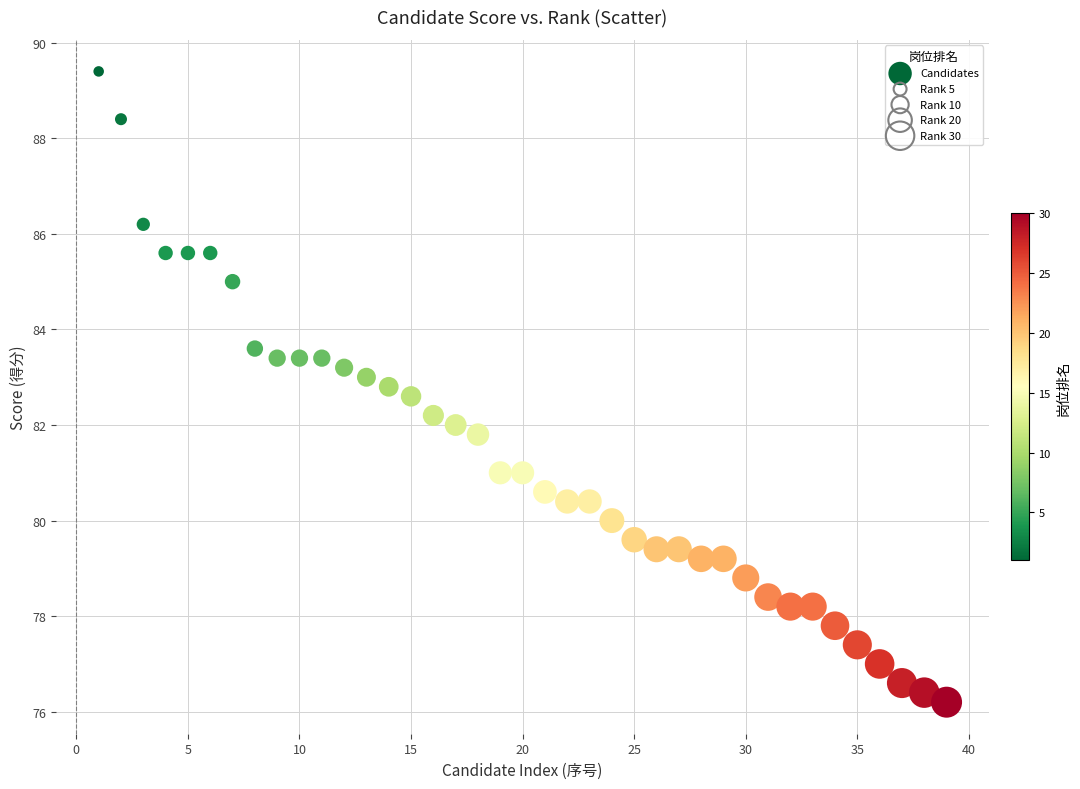

What is the range of Y values (max minus min)?

13.2